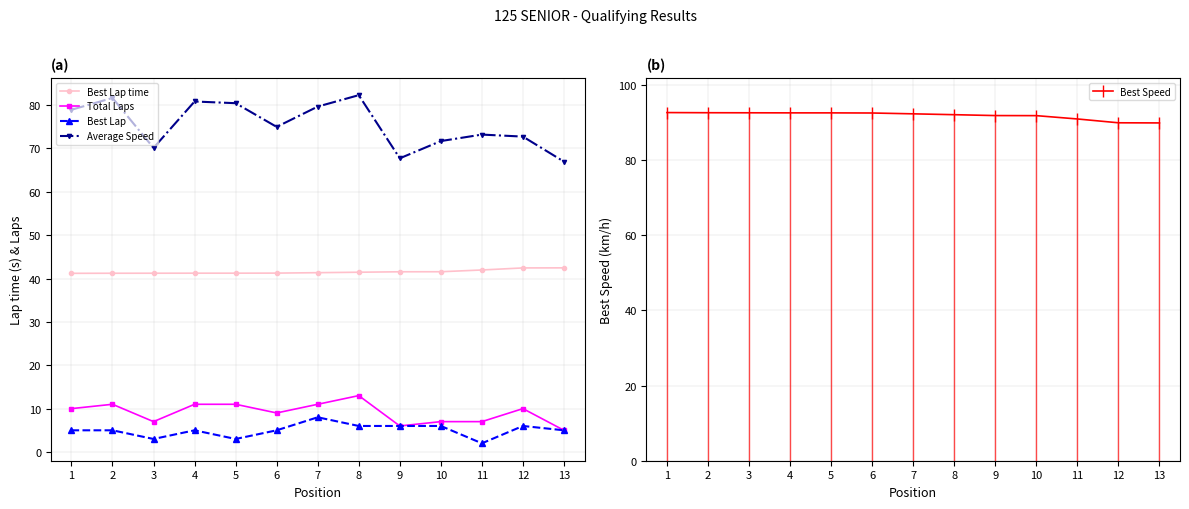

Between 8 and 3, which is larger?

8